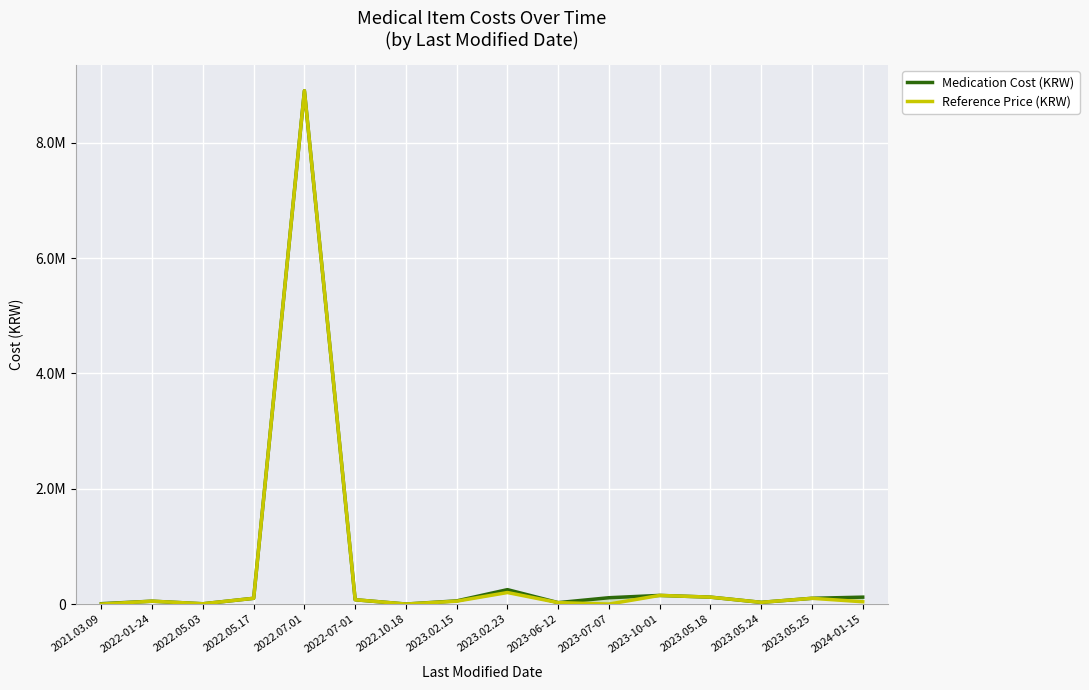

What position from the left is 2022-01-24?

2